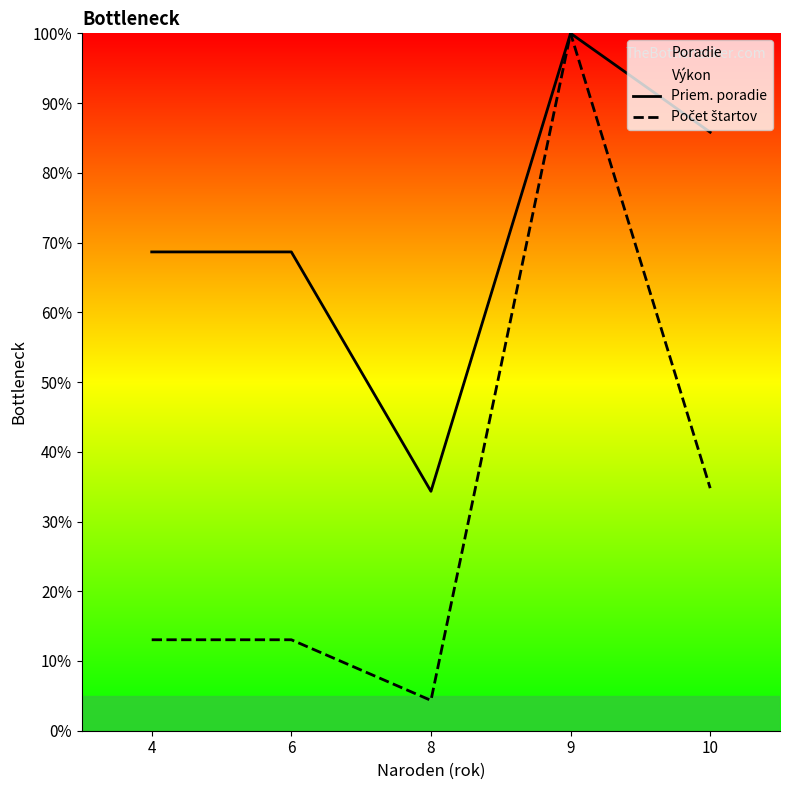

What is the minimum value shown in the chart?

4.3